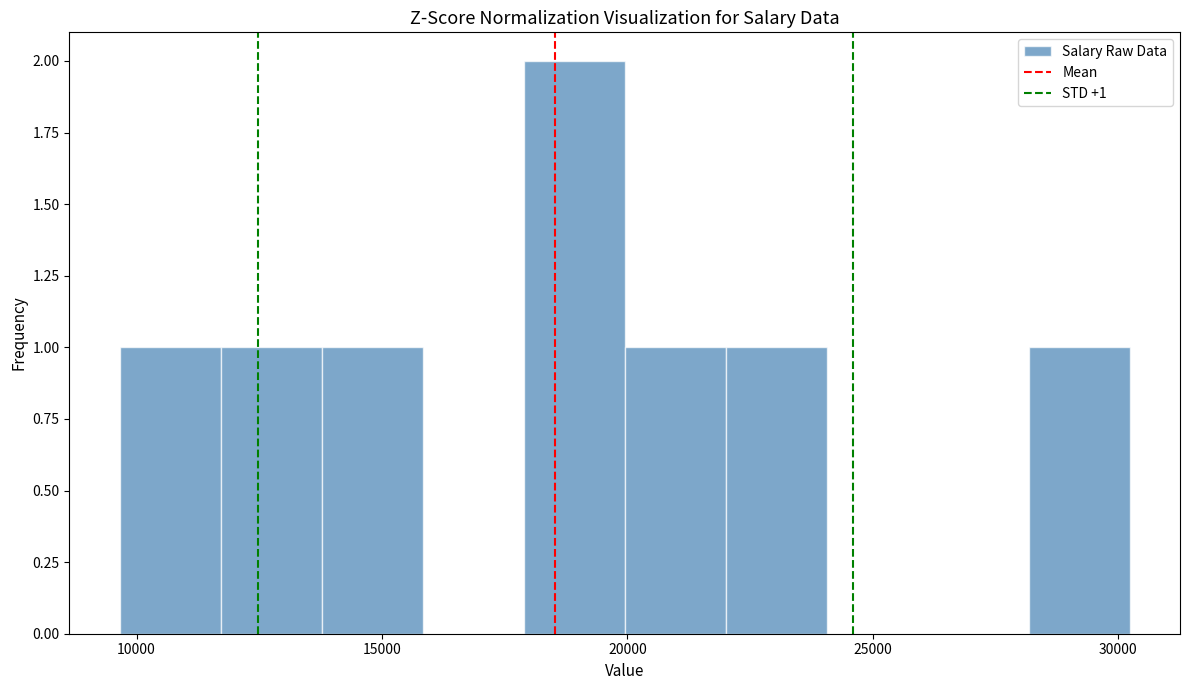

Which range on the x-axis has the tallest bar?

18000 to 20000